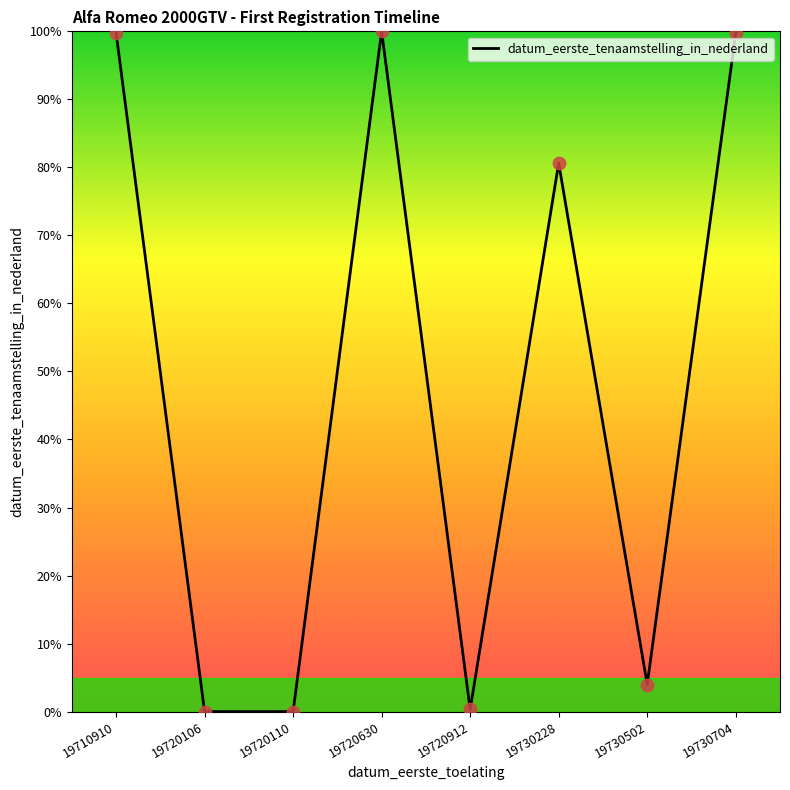

What is the change in value from 19710910 to 19720106?

-99.8